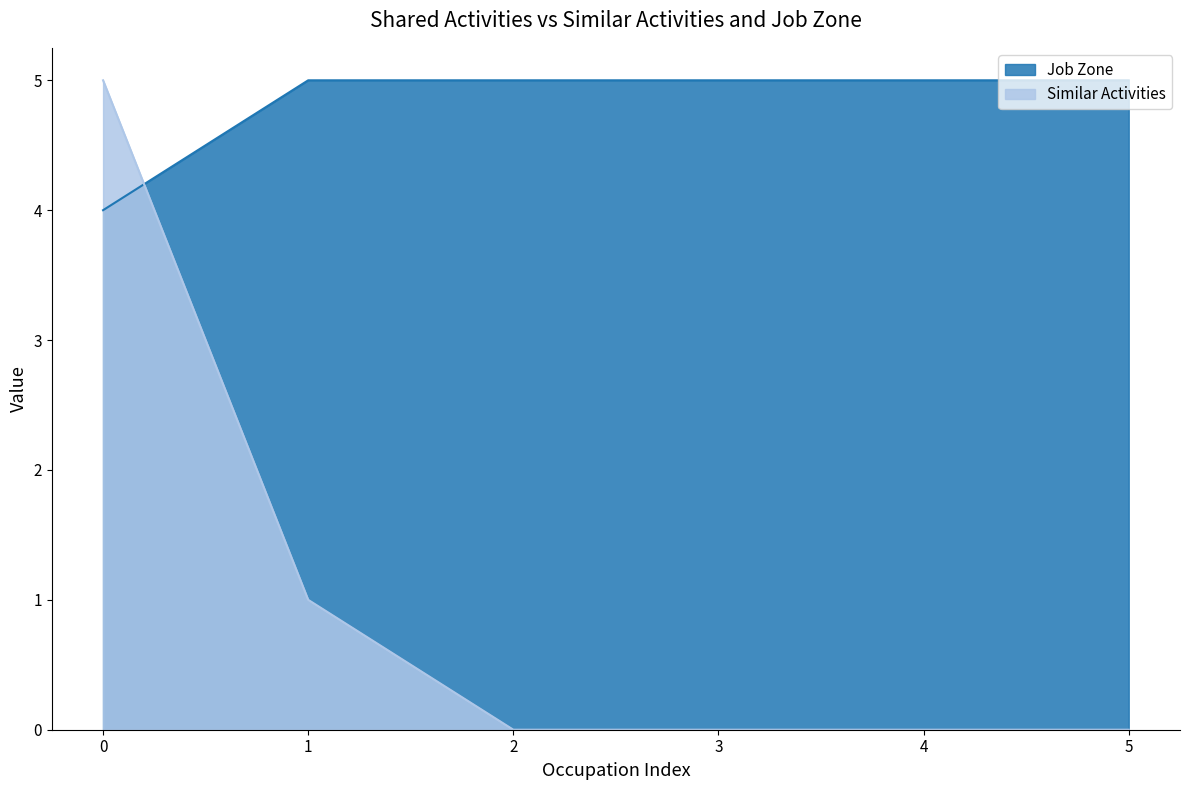

The value of Job Zone at 2 is 5. True or false?

True